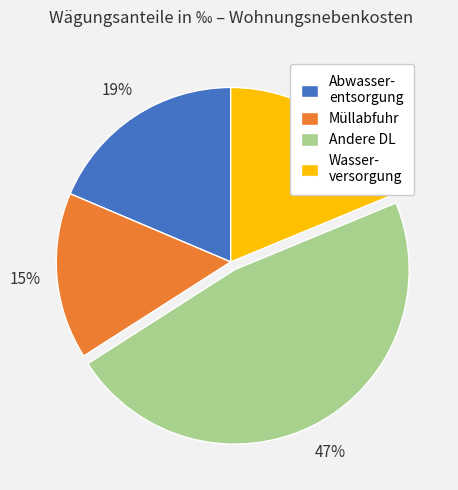

To the nearest percent, what is the difference between the largest and smallest slice percentages?

32%